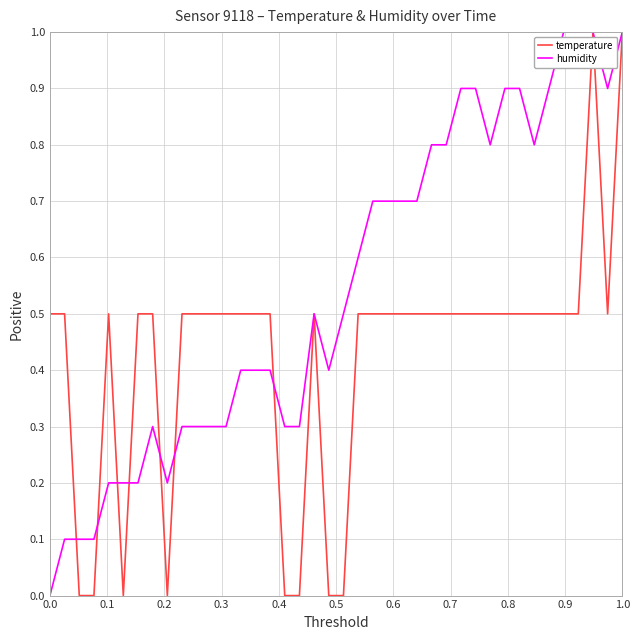

What is the highest value of the temperature series?

1.0